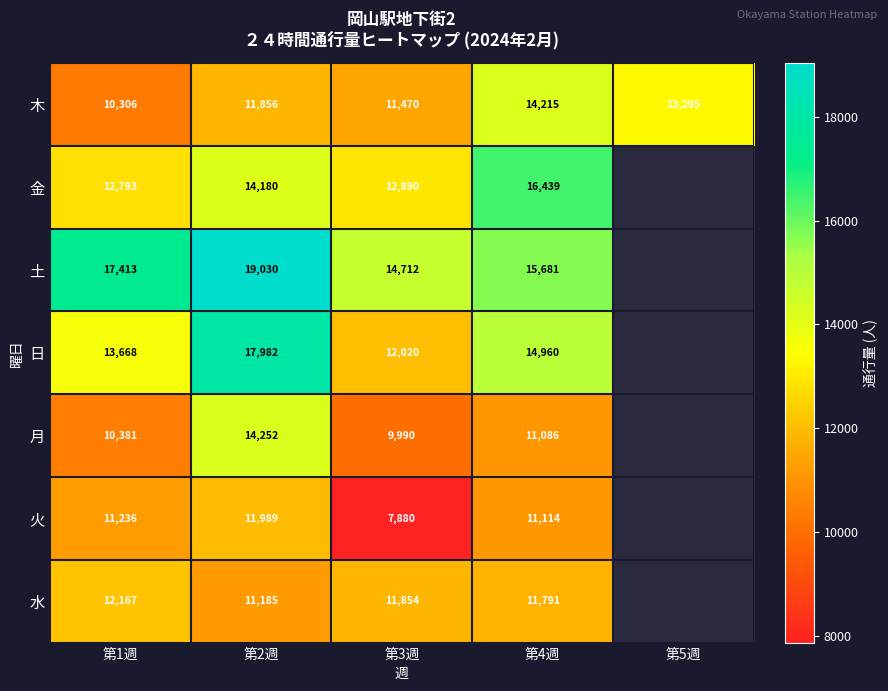

What is the sum of the 火 values at 第2週 and 第4週?

23103